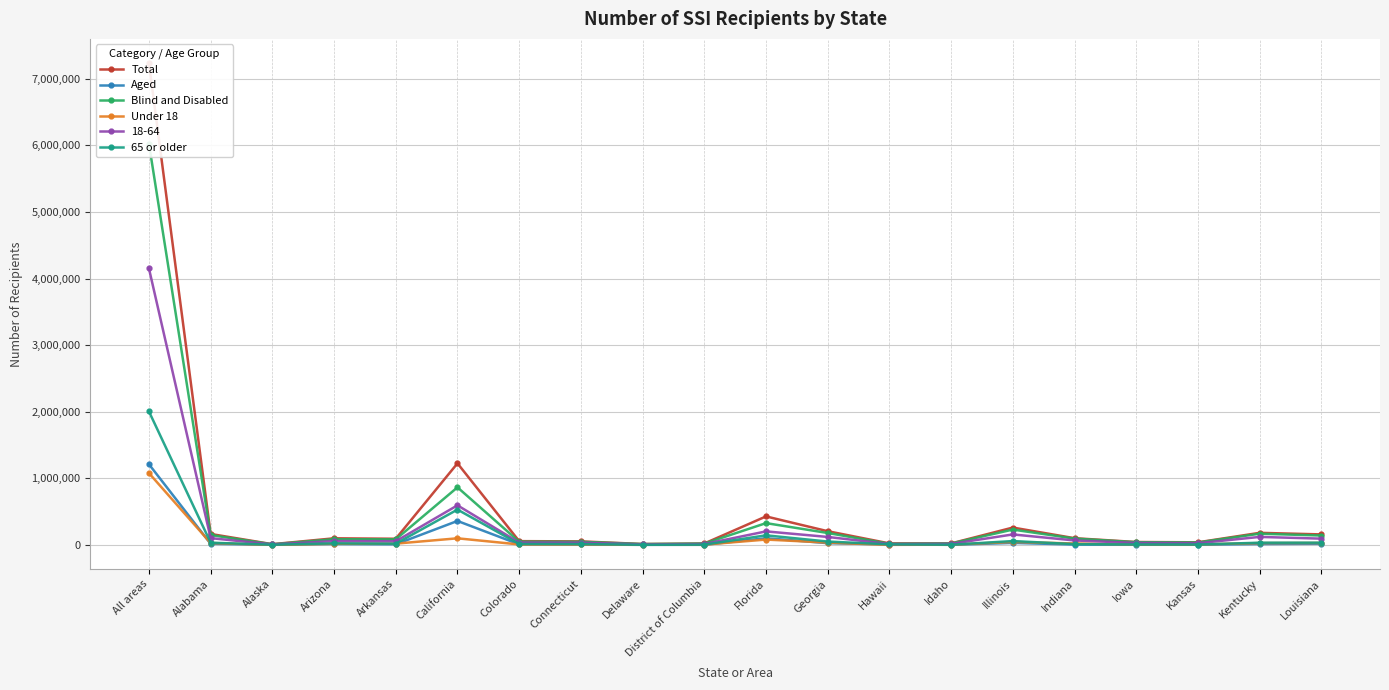

What is the sum of all 65 or older values?

3006162